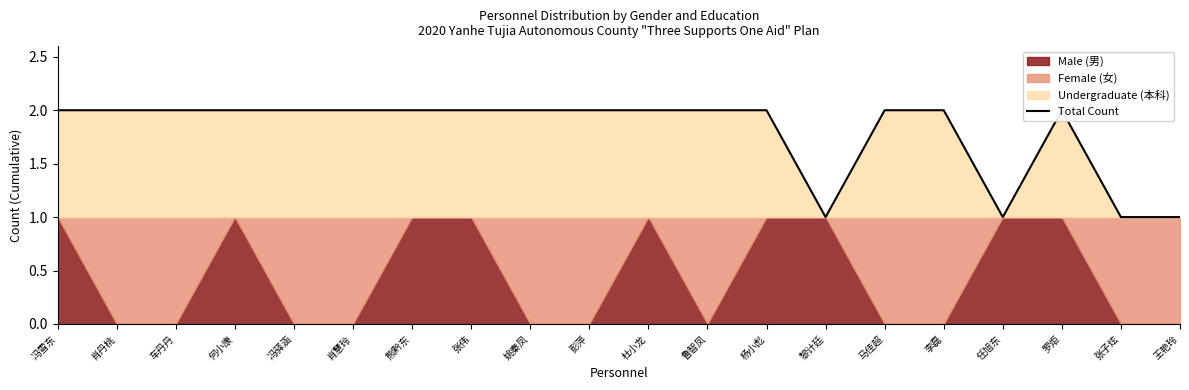

What position from the left is 任旭东?

17